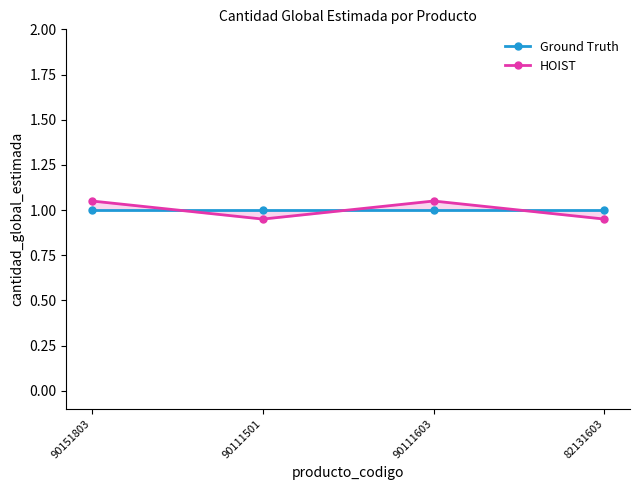

How many HOIST values are between 0 and 1?

2